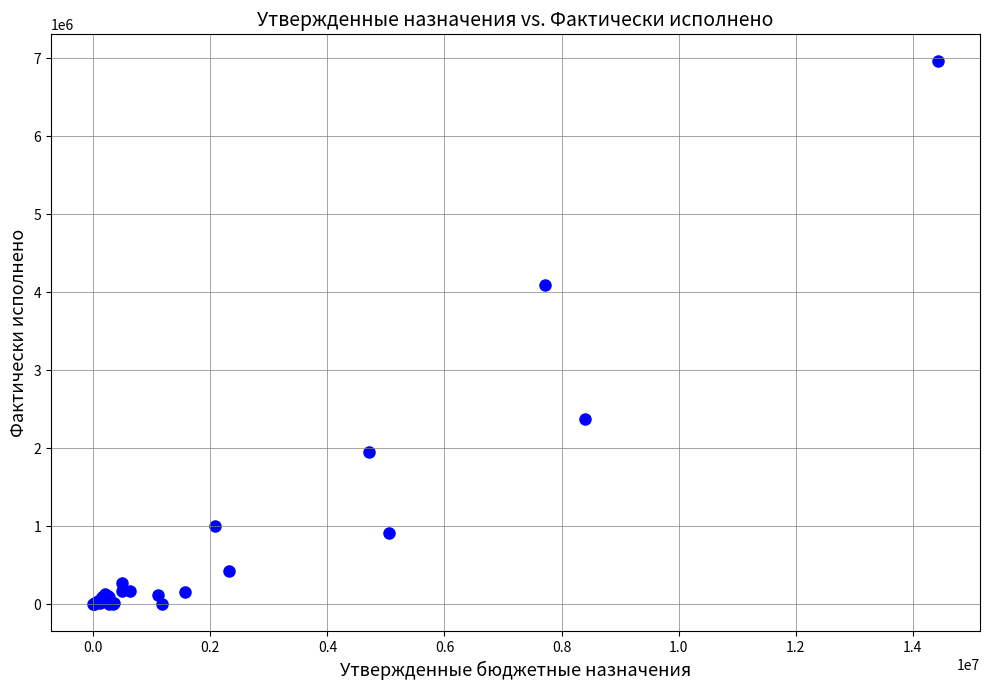

What Y value in the scatter plot is closest to 3479105?

4093976.8